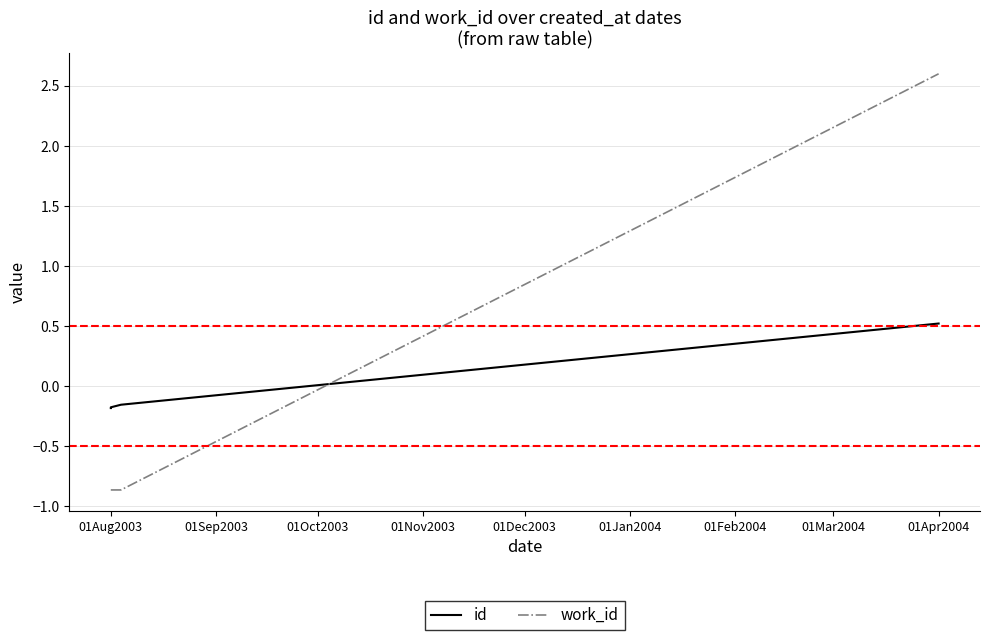

True or false: id has a value of -0.1 at 01Aug2003.

False